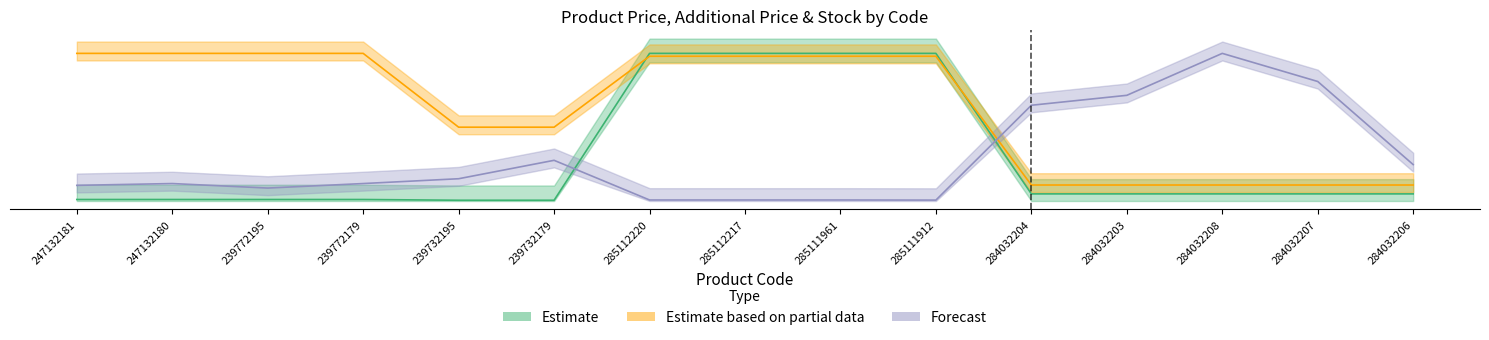

What is the label of the 5th point from the left?

239732195